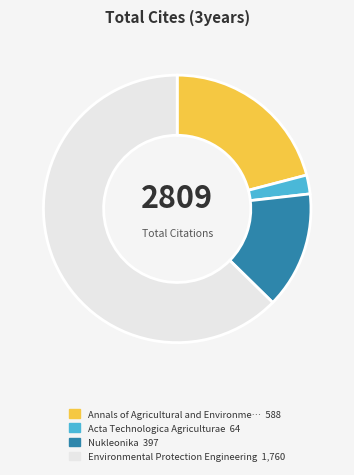

Is there any slice that represents more than half of the pie?

Yes